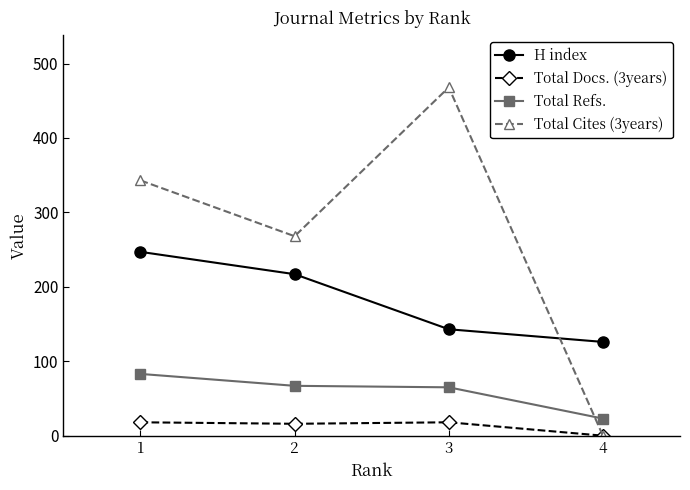

True or false: H index and Total Refs. cross at least once.

False